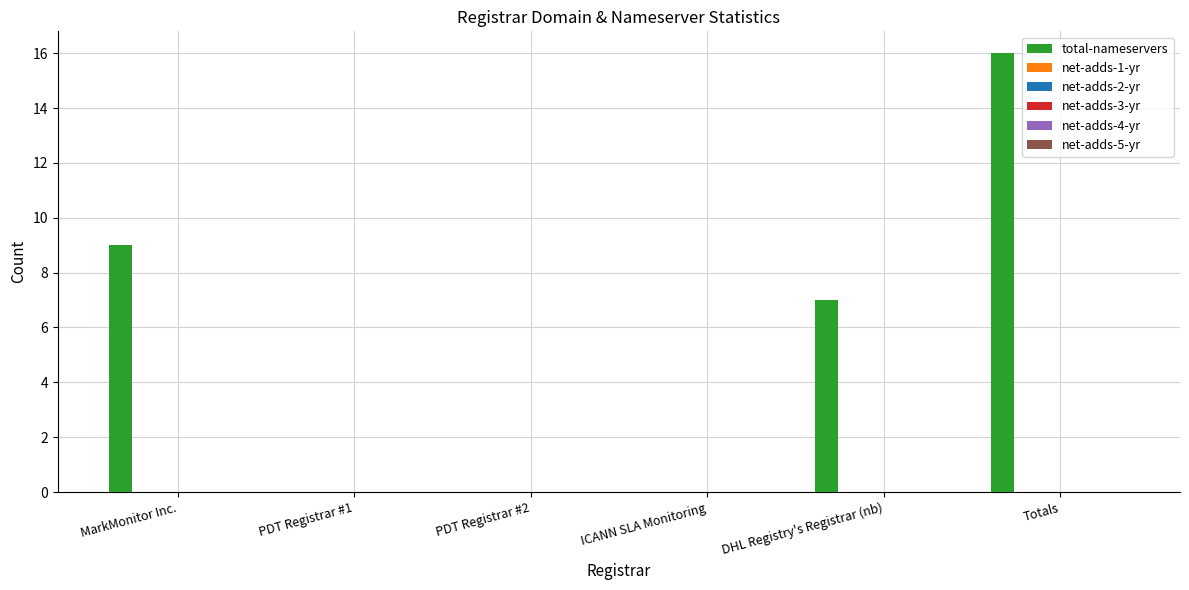

What is the sum of all values?

32